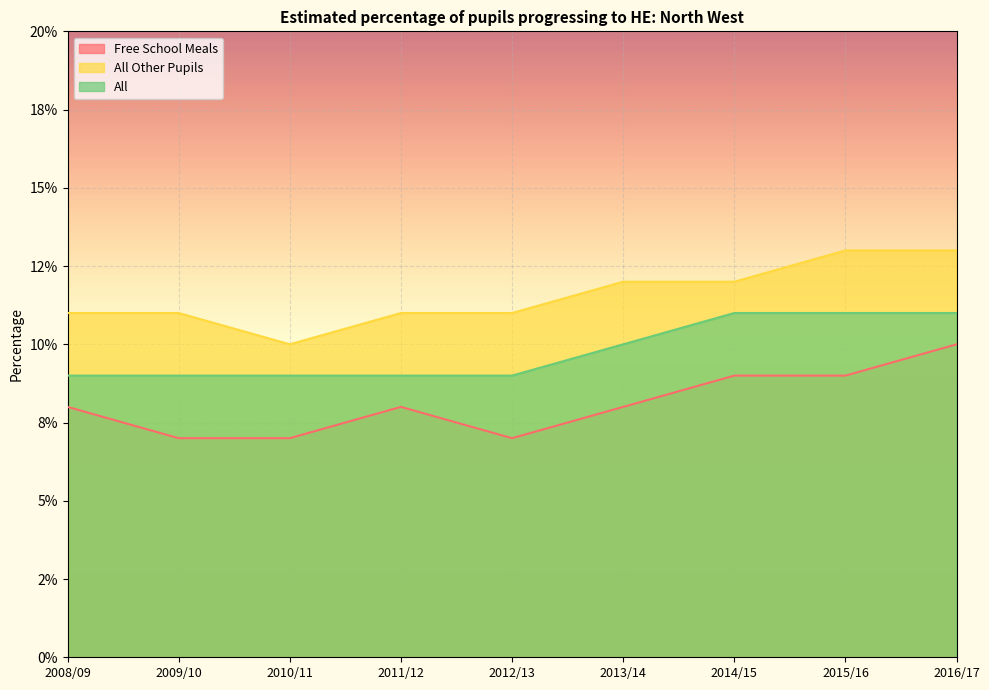

How many interior local valleys does the Free School Meals series have?

1